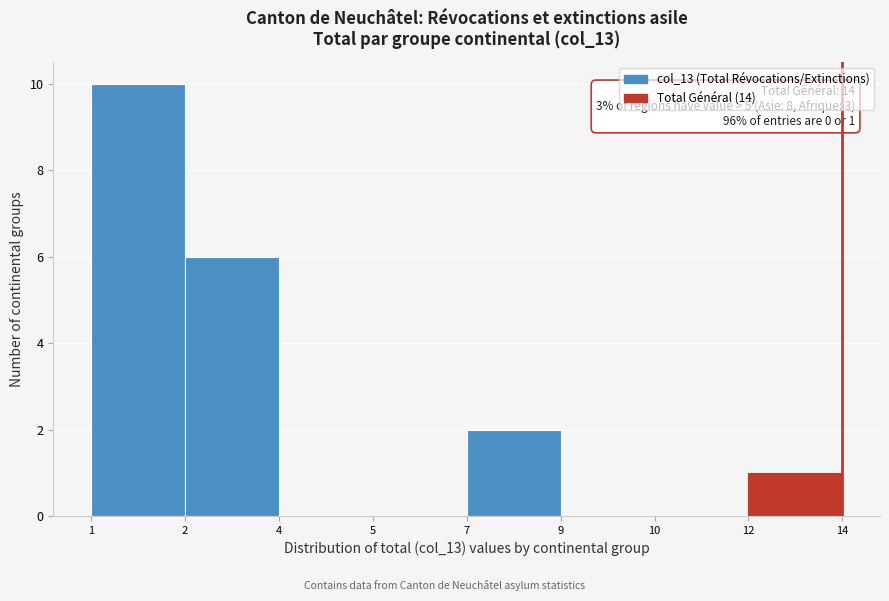

Reading left to right, transcribe all the data shown in this chart.

1=10	2=6	4=0	5=0	7=2	9=0	10=0	12=1